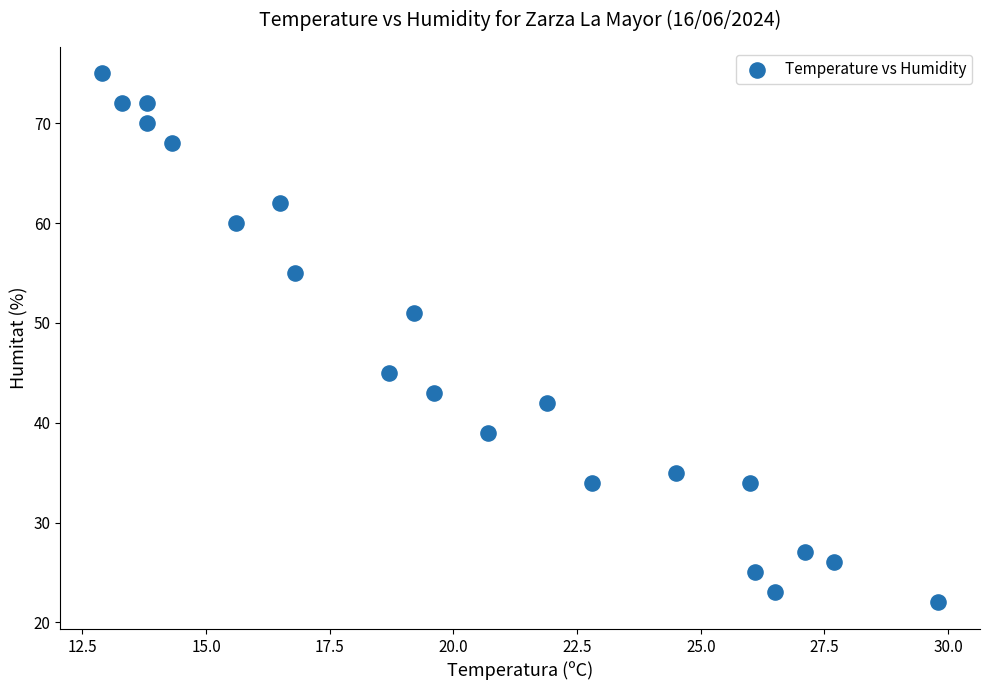

What is the range of Y values (max minus min)?

53